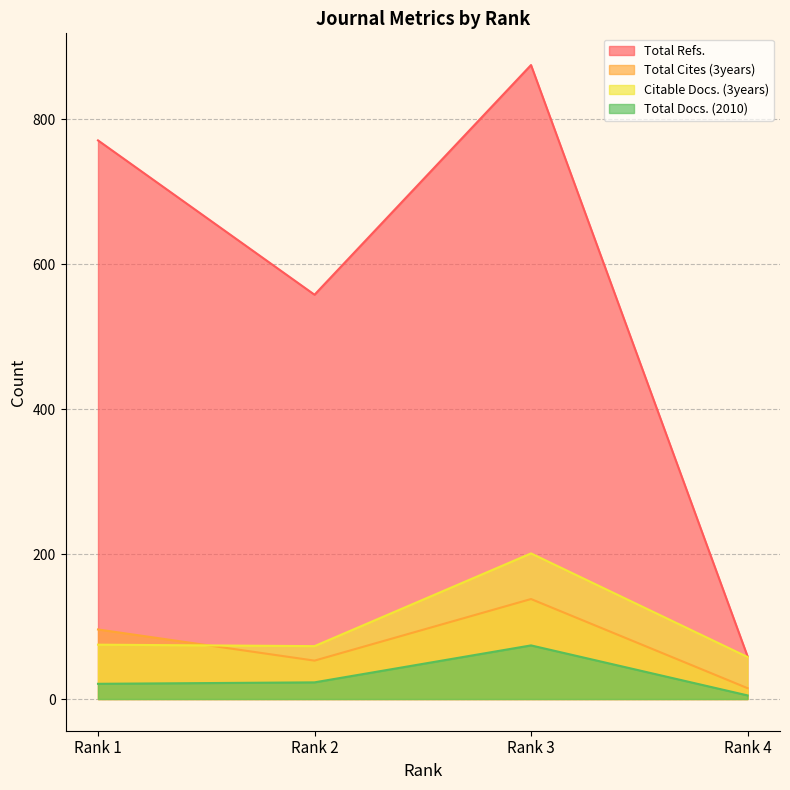

Between Rank 2 and Rank 3, which is larger?

Rank 3